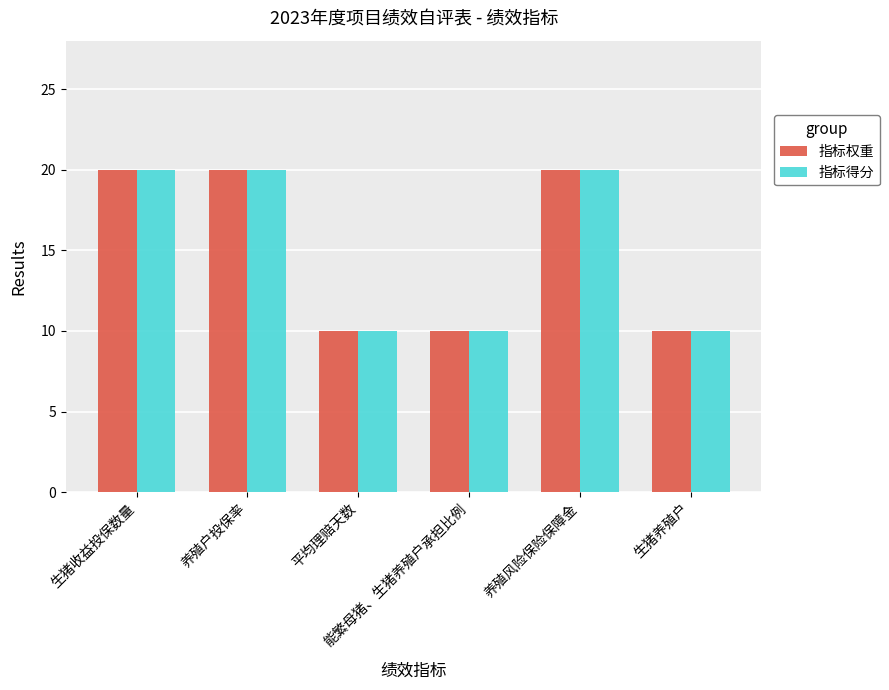

What are all the series names shown in the legend?

指标权重, 指标得分